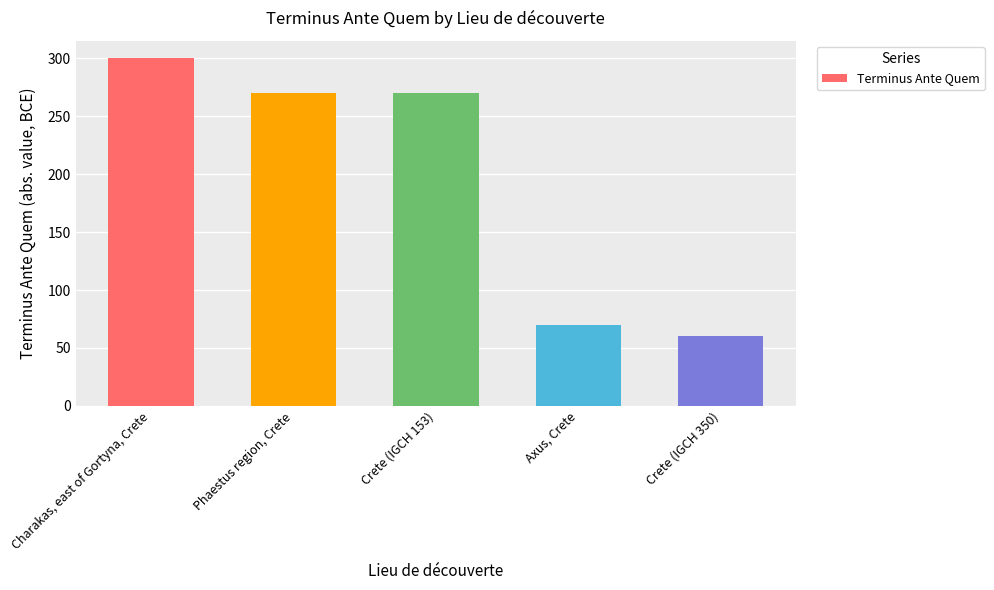

At which category does the chart reach its peak across all series?

Charakas, east of Gortyna, Crete